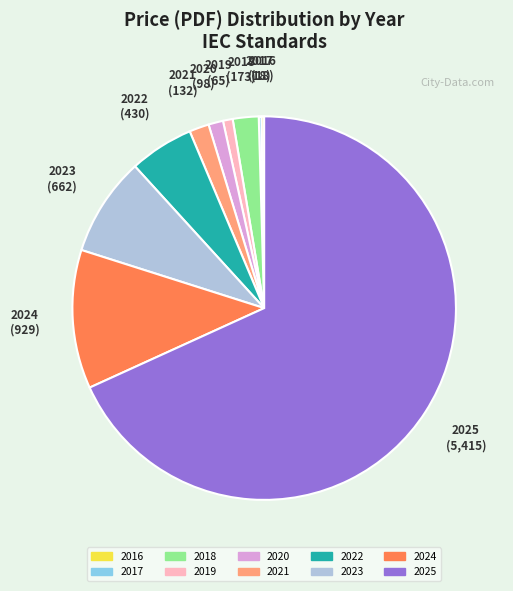

Is 2022 the majority of the pie?

No